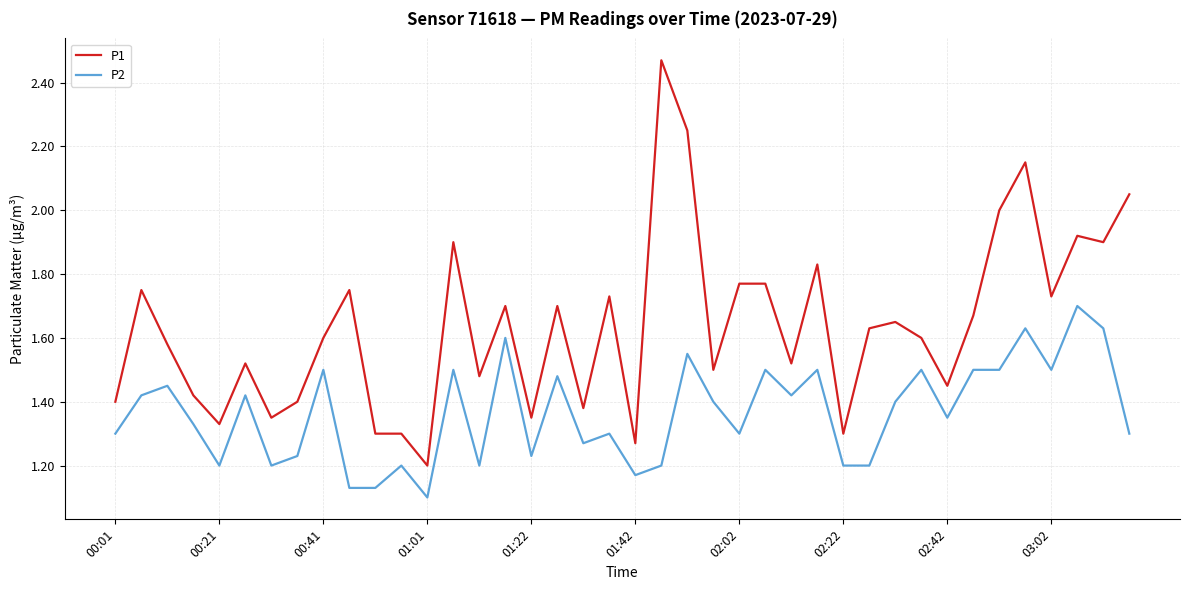

Which series has the largest range (max minus min)?

P1